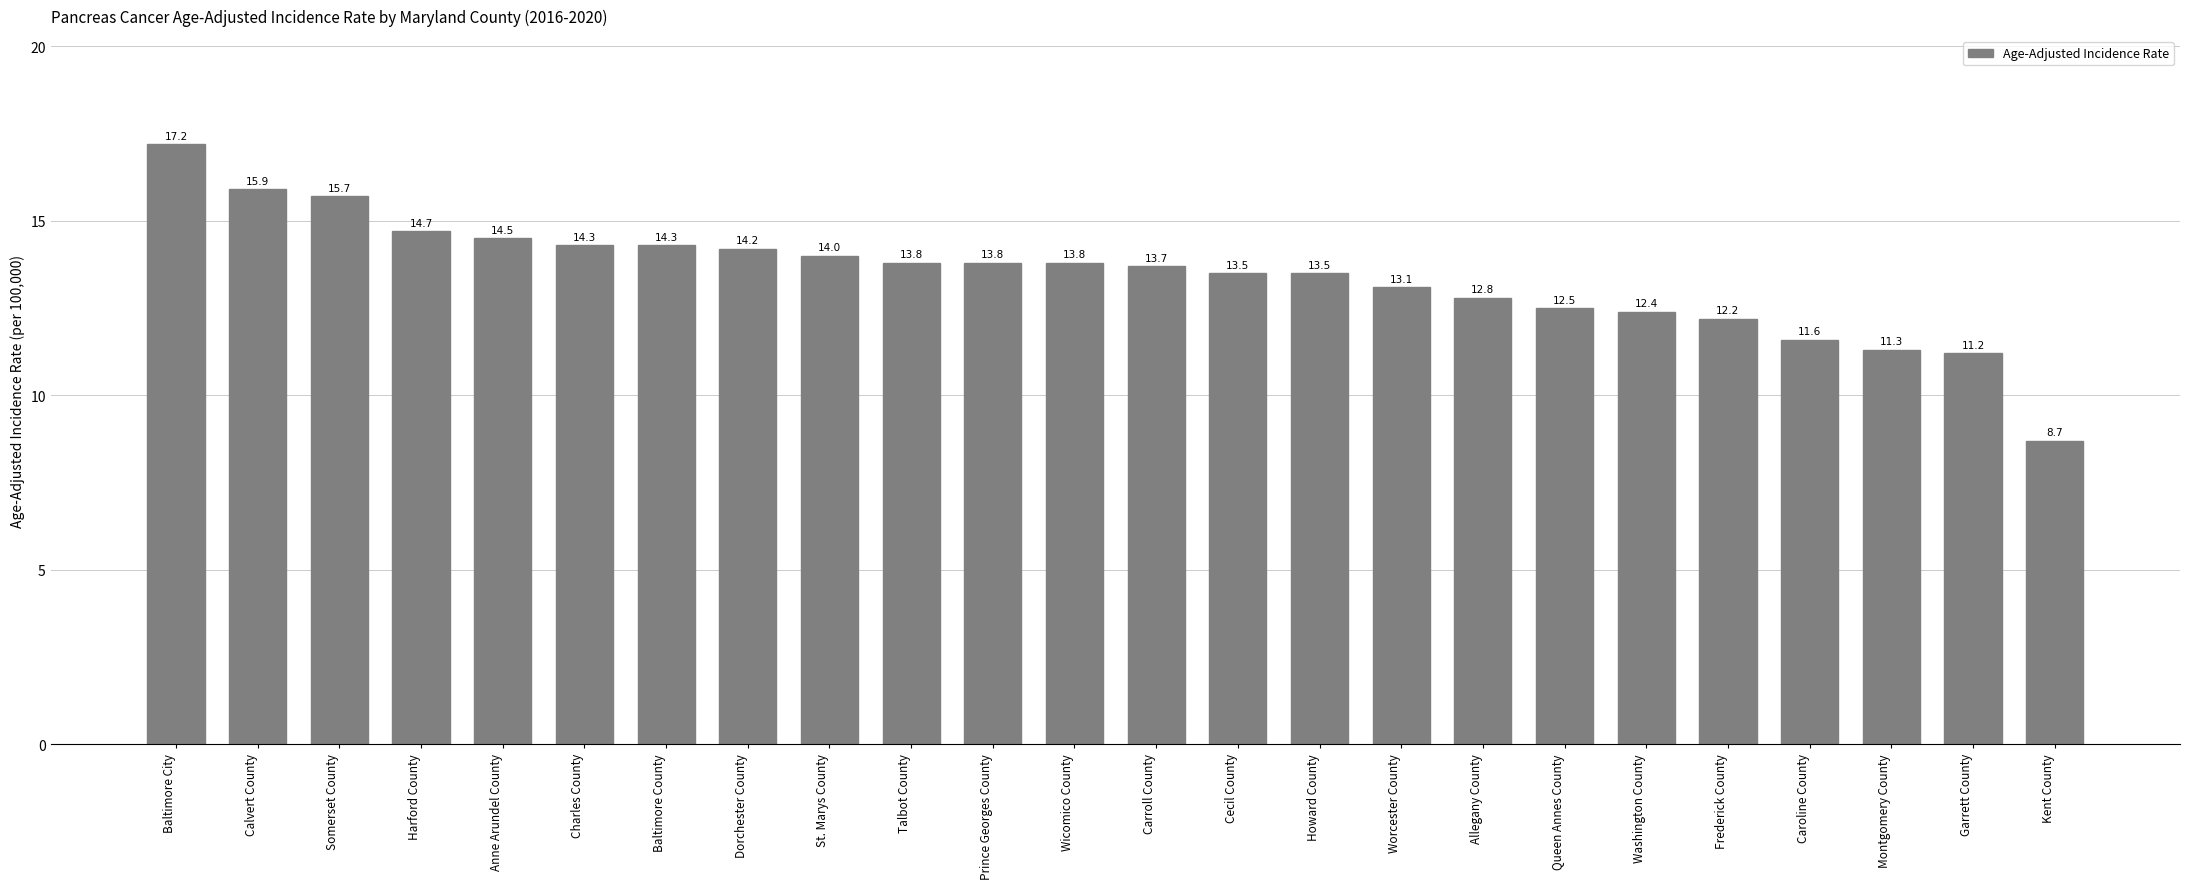

What is the average value?

13.4